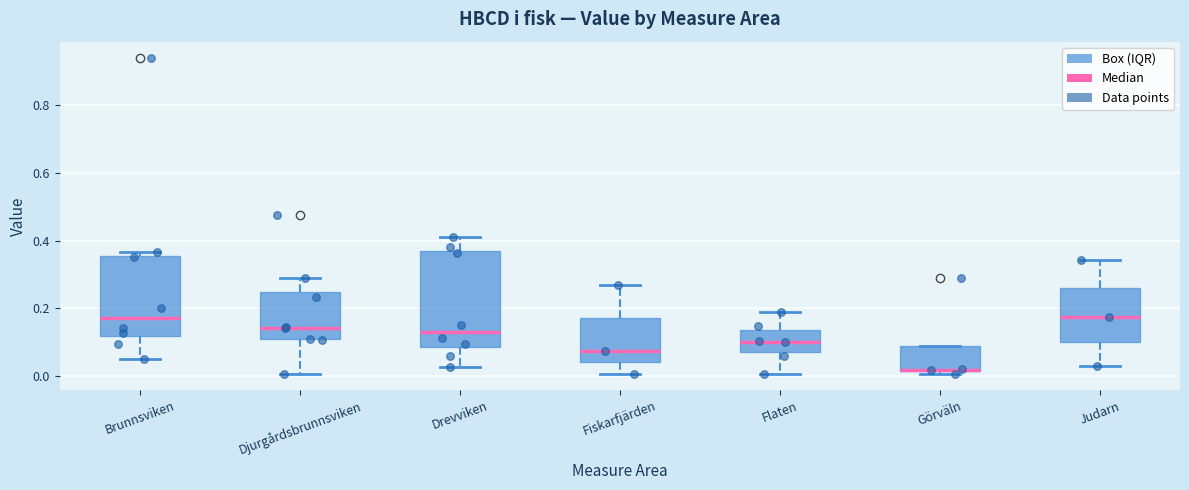

Reading left to right, transcribe this box plot: for each box, give where its median line is, the range the box spans, and where its two whiskers end, as read against the y-axis. The values are not printed on the chart, so give them approximately, as read against the axis.

Brunnsviken: median 0.18, box 0.12 to 0.36, whiskers 0.06 to 0.36 (just above the box's upper edge)
Djurgårdsbrunnsviken: median 0.14, box 0.10 to 0.24, whiskers 0.00 to 0.30
Drevviken: median 0.14, box 0.08 to 0.36, whiskers 0.02 to 0.42
Fiskarfjärden: median 0.08, box 0.04 to 0.18, whiskers 0.00 to 0.28
Flaten: median 0.10, box 0.08 to 0.14, whiskers 0.00 to 0.18
Görväln: median 0.02, box 0.02 to 0.08, whiskers 0.00 to 0.08
Judarn: median 0.18, box 0.10 to 0.26, whiskers 0.02 to 0.34